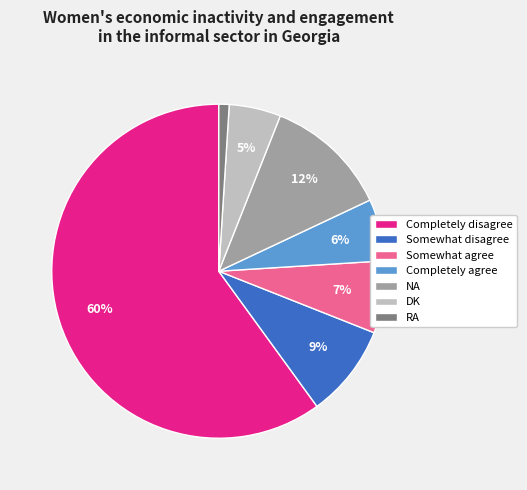

How many segments does this pie chart have?

7